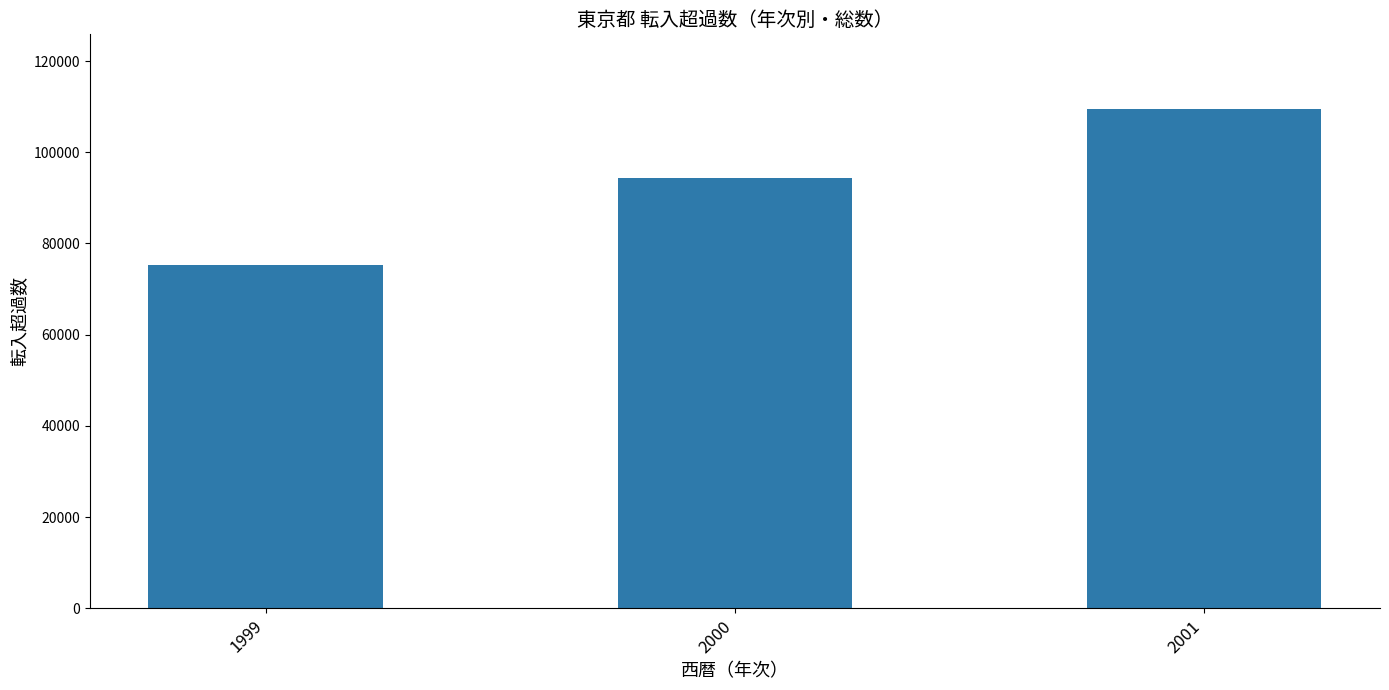

What is the value of the 2nd bar from the left?

94299